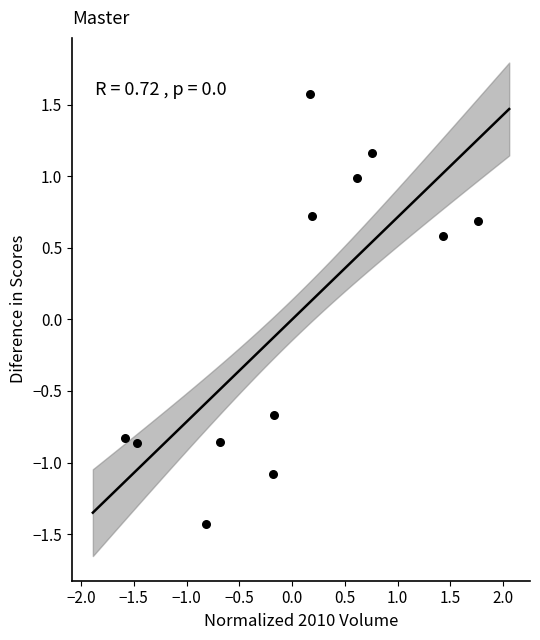

What Y value in the scatter plot is closest to 0?

0.6